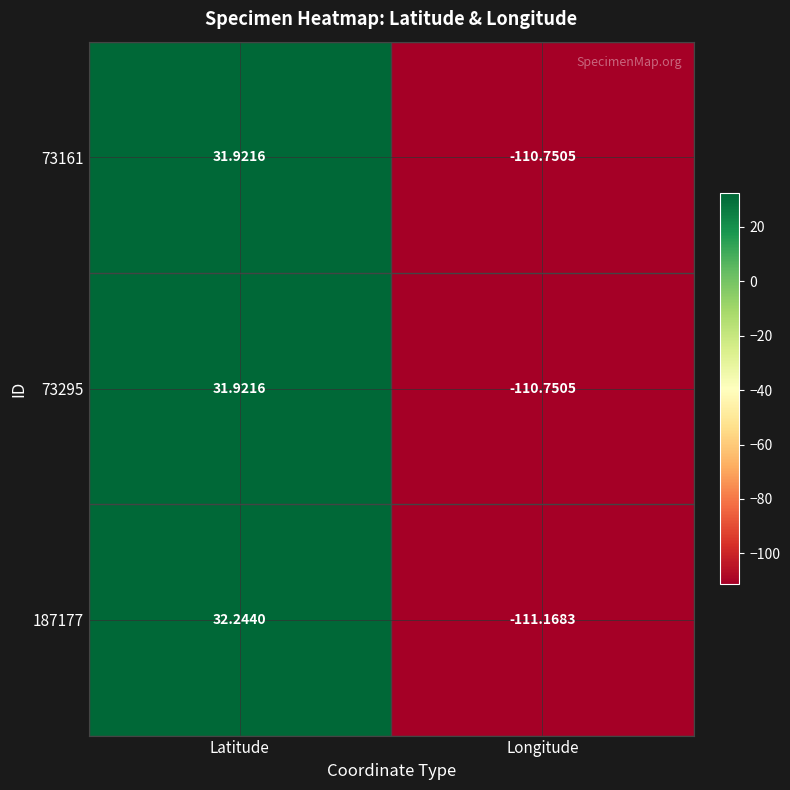

Which series has the widest spread of values?

187177